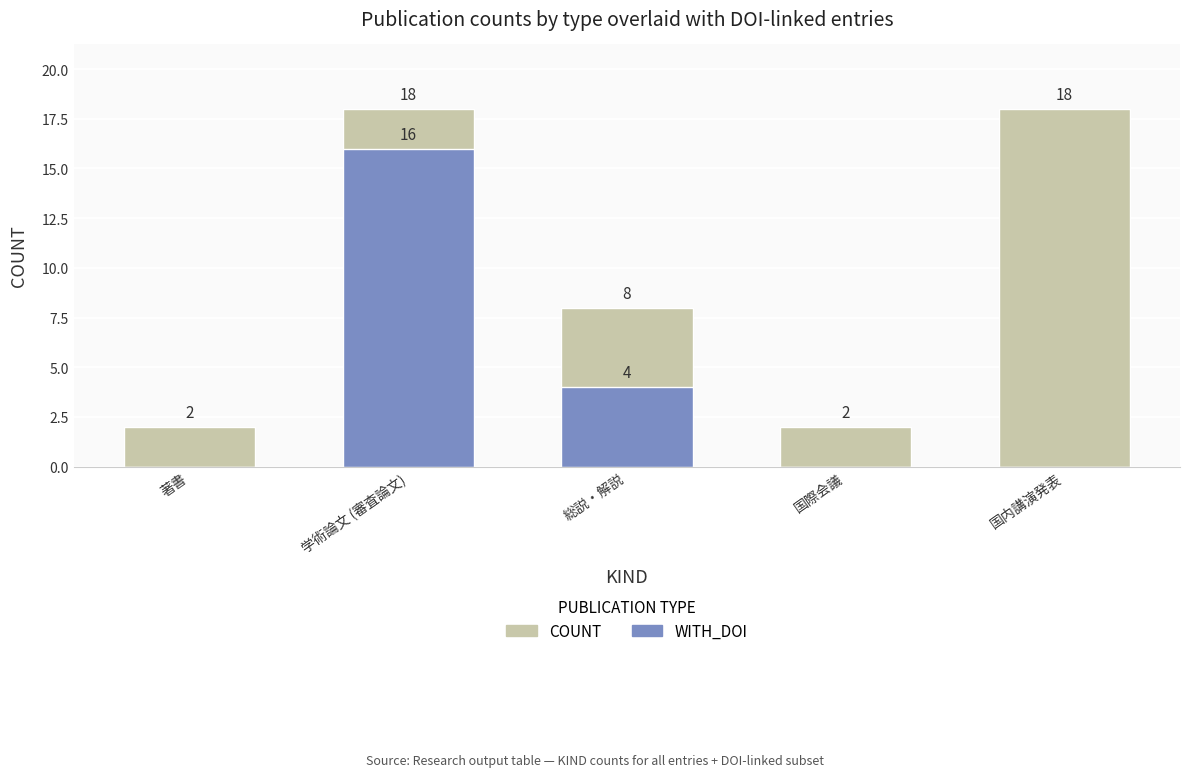

Does the chart contain stacked bars?

No